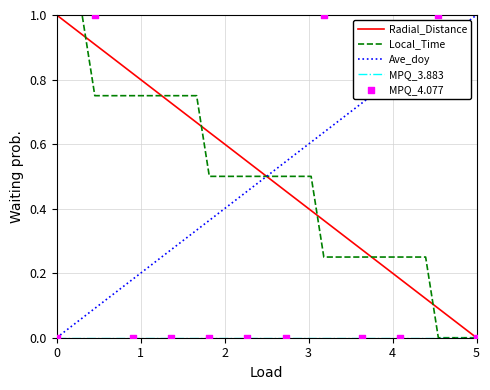

Which series contains the lowest Y value?

Radial_Distance